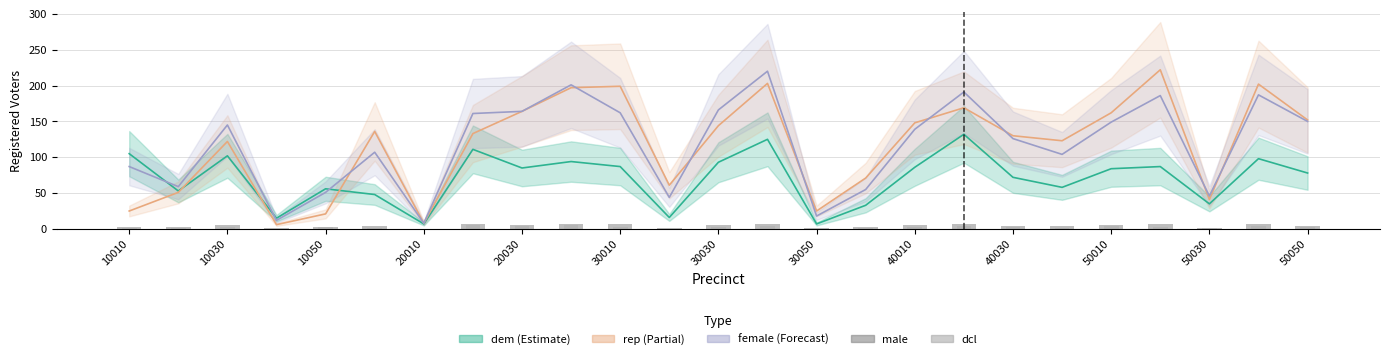

How many bars are there in each group?

2